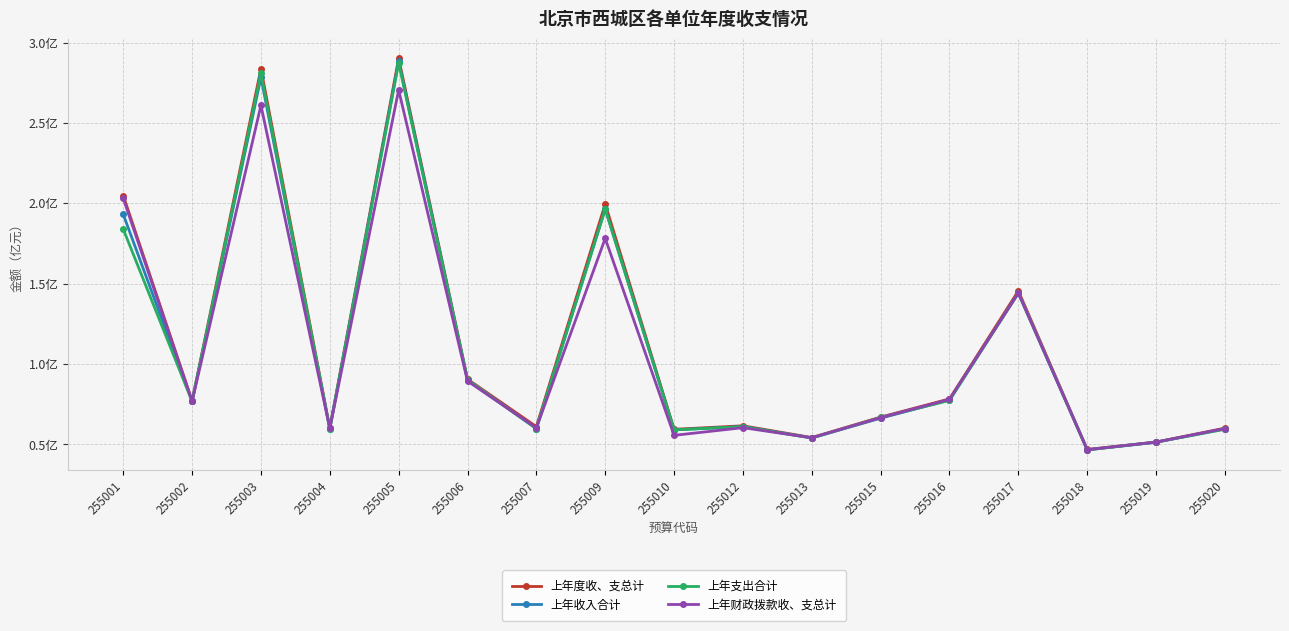

How many times do 上年财政拨款收、支总计 and 上年收入合计 cross each other?

8